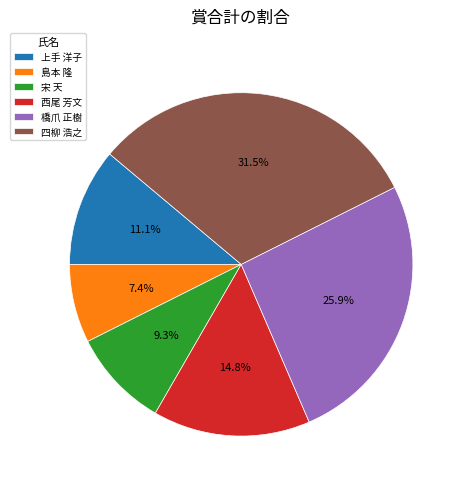

What is the ratio of the value at 島本 隆 to the value at 西尾 芳文?

0.5